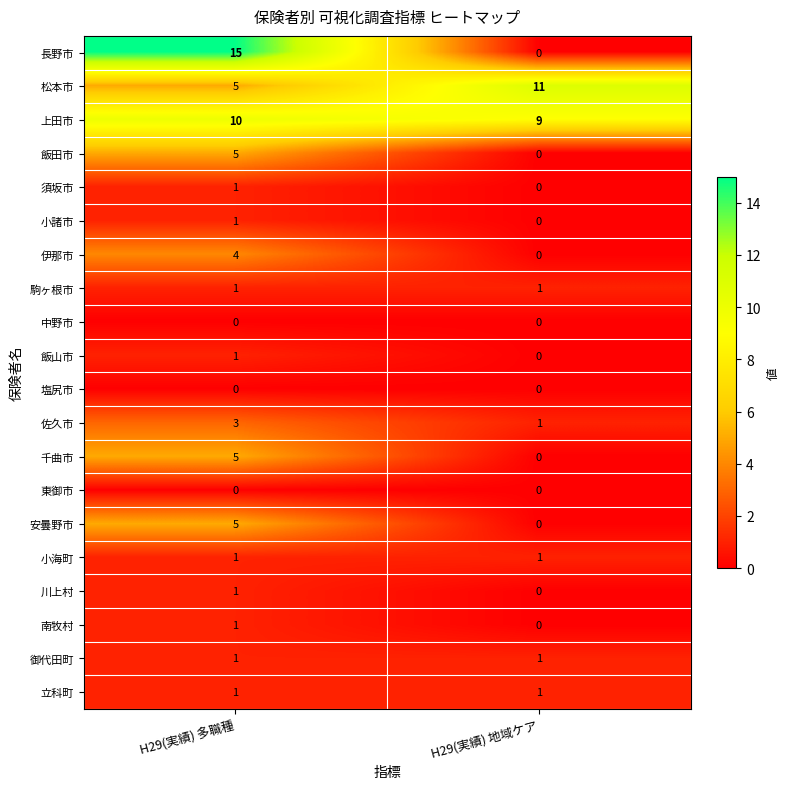

Which series has the widest spread of values?

長野市